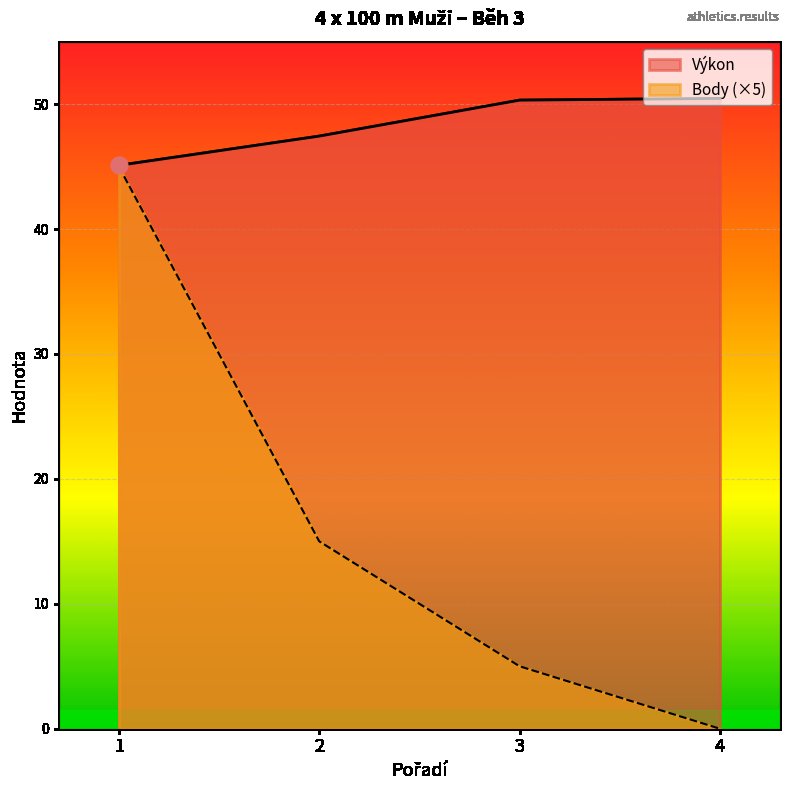

Reading left to right, extract all data points from this chart.

Výkon: 1=45.1	2=47.4	3=50.3	4=50.5
Body: 1=45.0	2=15.0	3=5.0	4=0.0